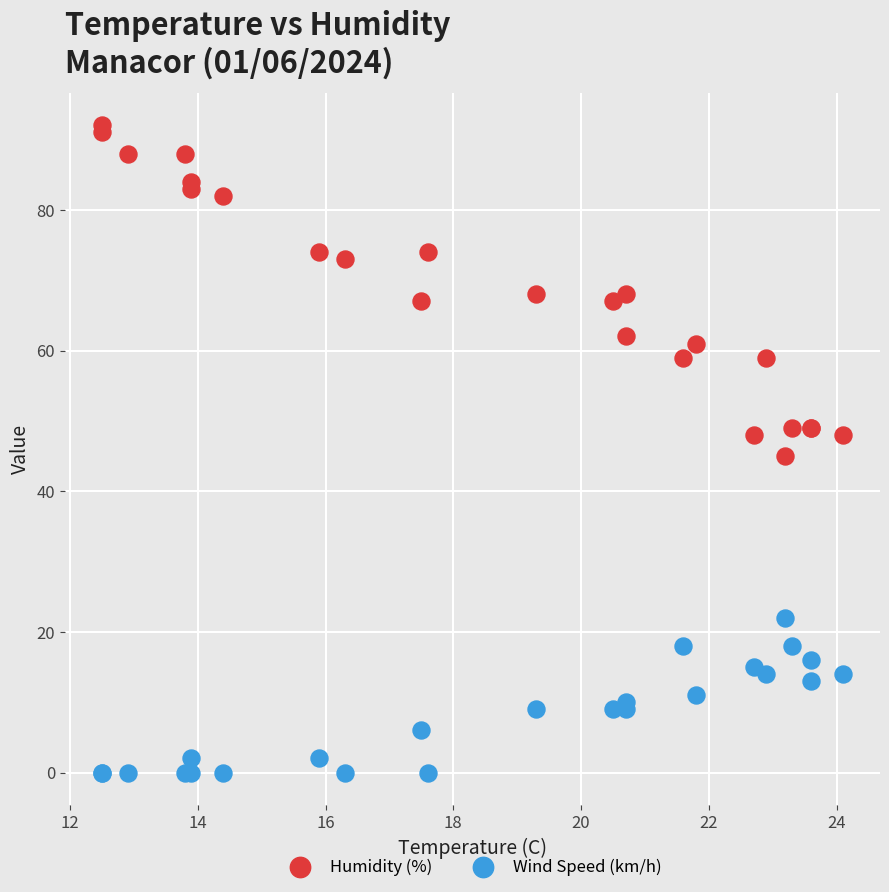

Which series reaches the minimum Y coordinate?

Wind Speed (km/h)